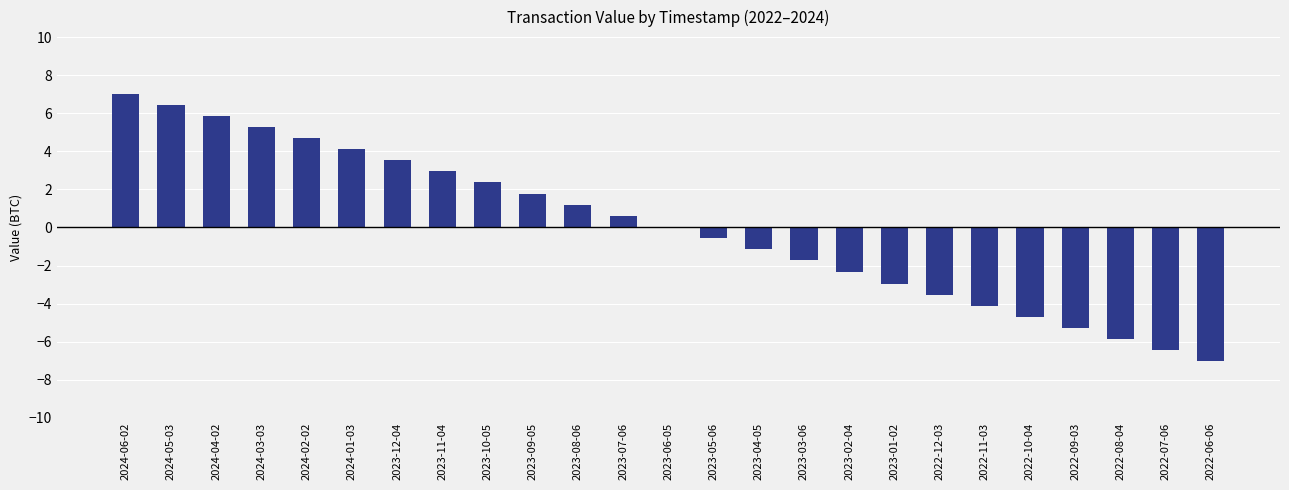

What is the maximum value shown in the chart?

7.0